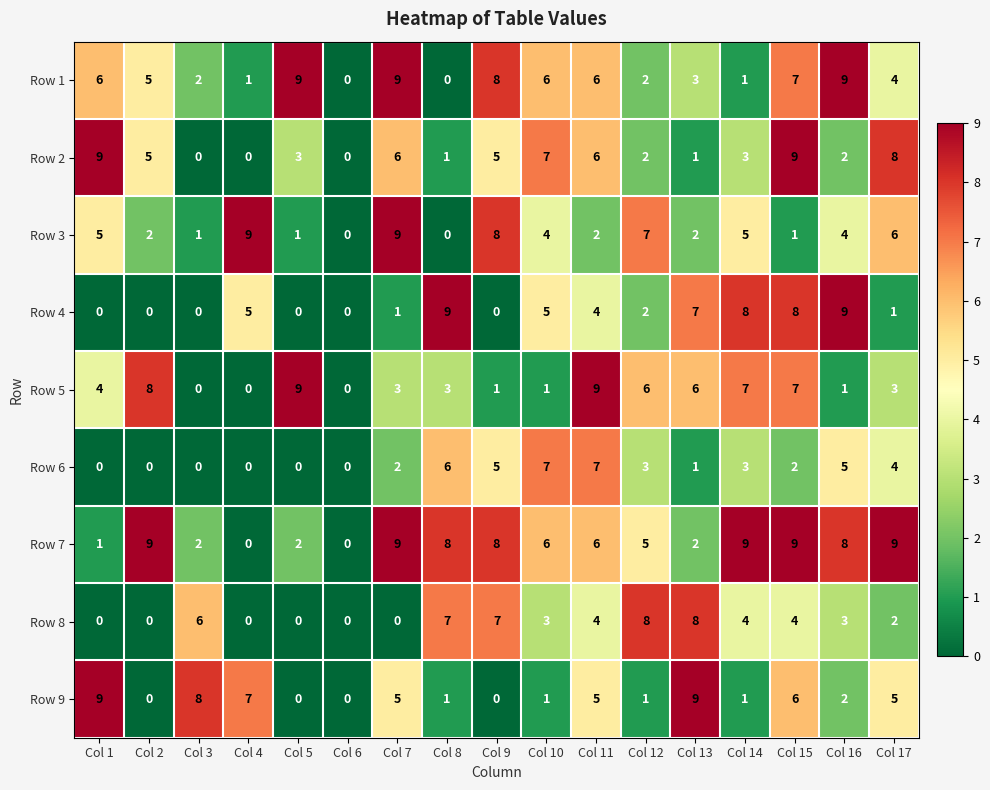

What is the difference between the second highest and second lowest values in the Row 6 series?

7